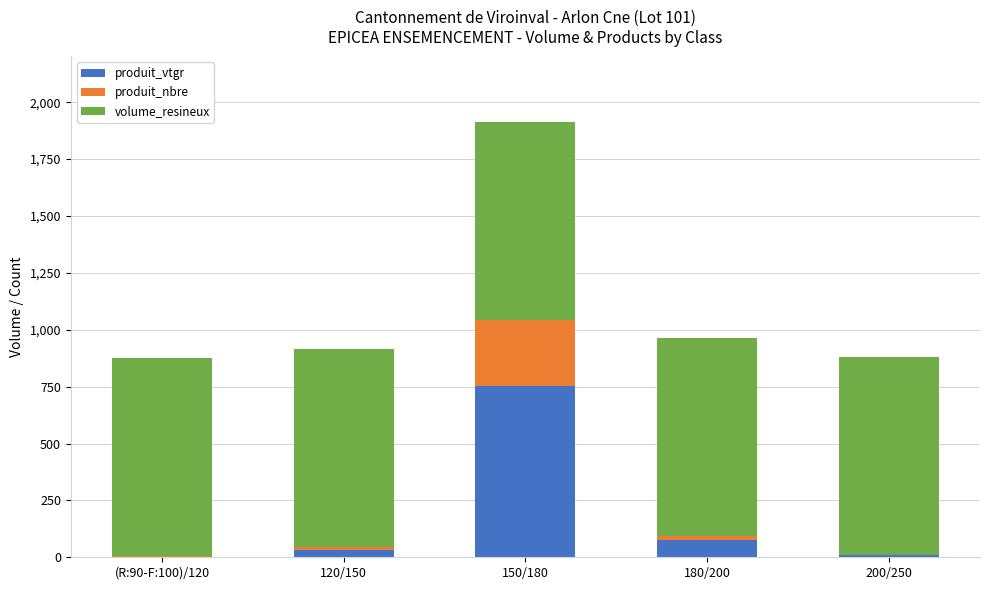

How many distinct data groups are displayed?

3